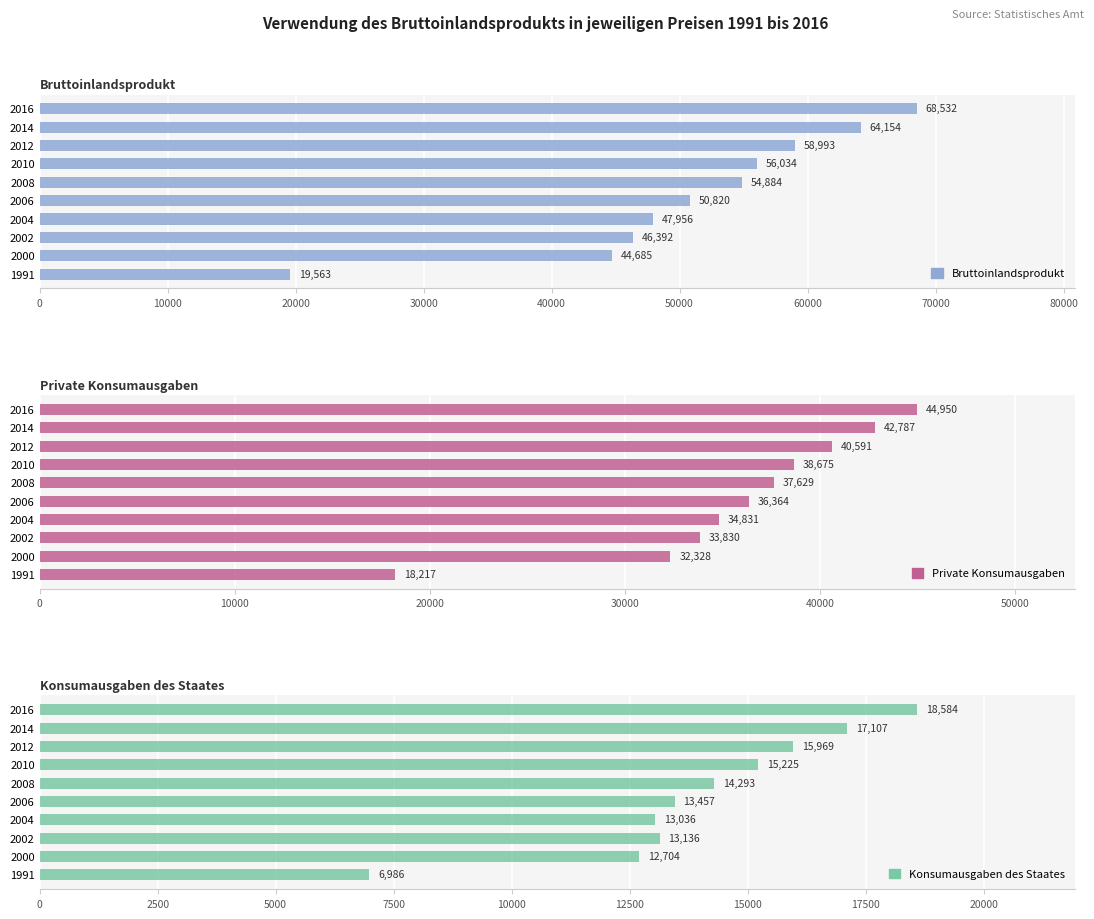

What is the lowest value of the Private Konsumausgaben series?

18217.0